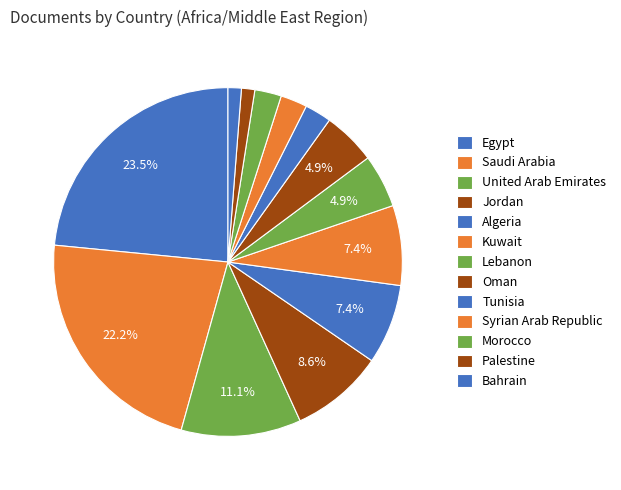

Is the sum of Oman and Kuwait greater than half?

No